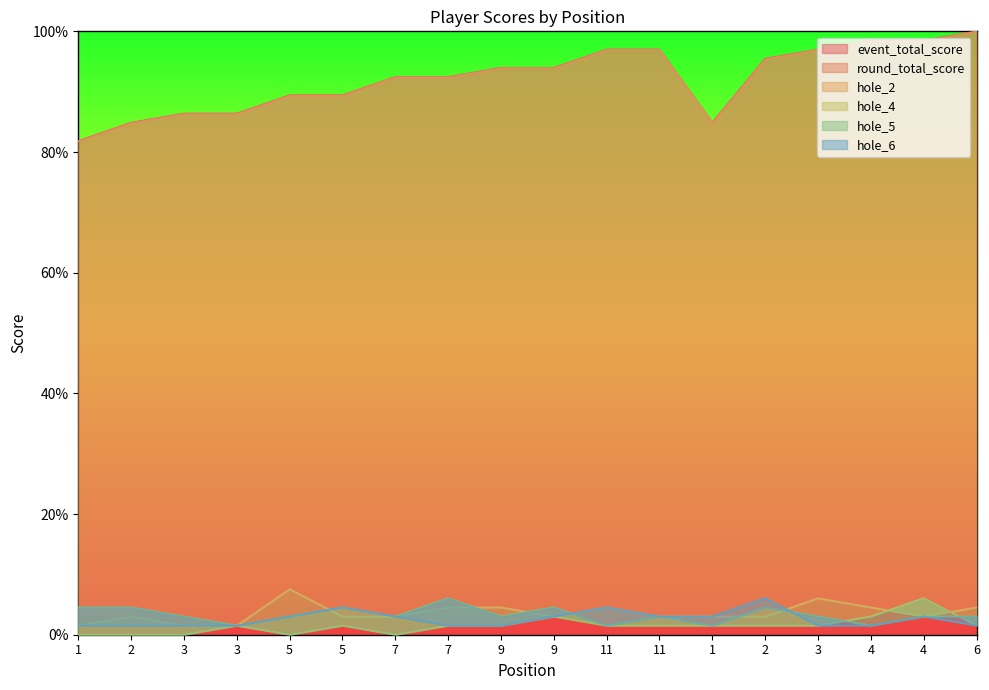

At which category is the sum across all series the highest?

4